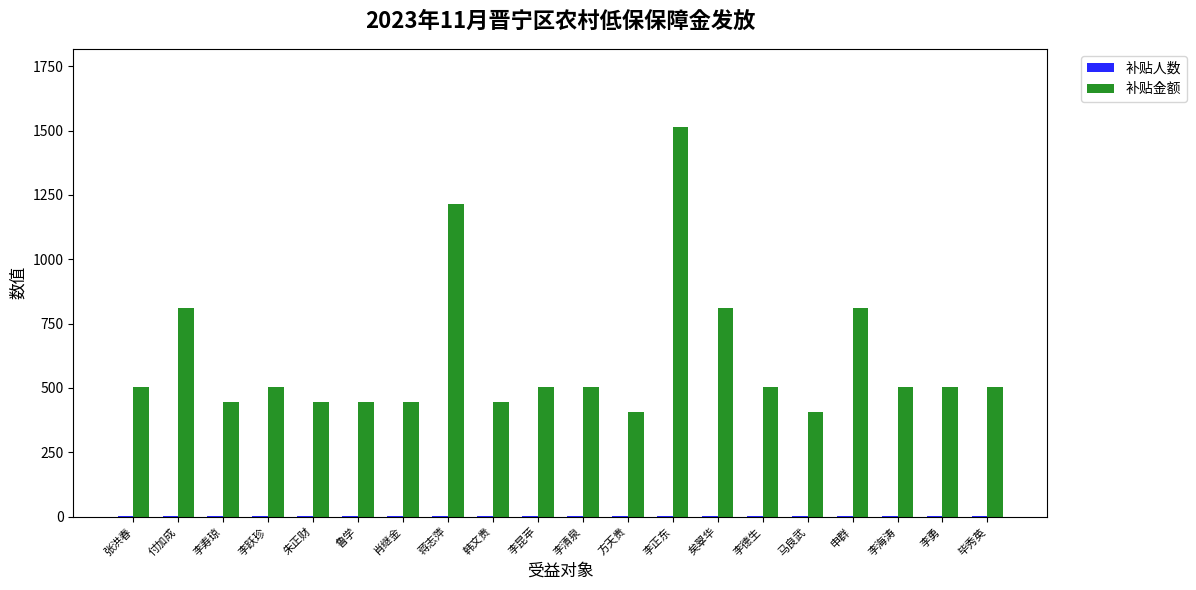

True or false: 补贴金额 has a value of 824 at 张洪春.

False